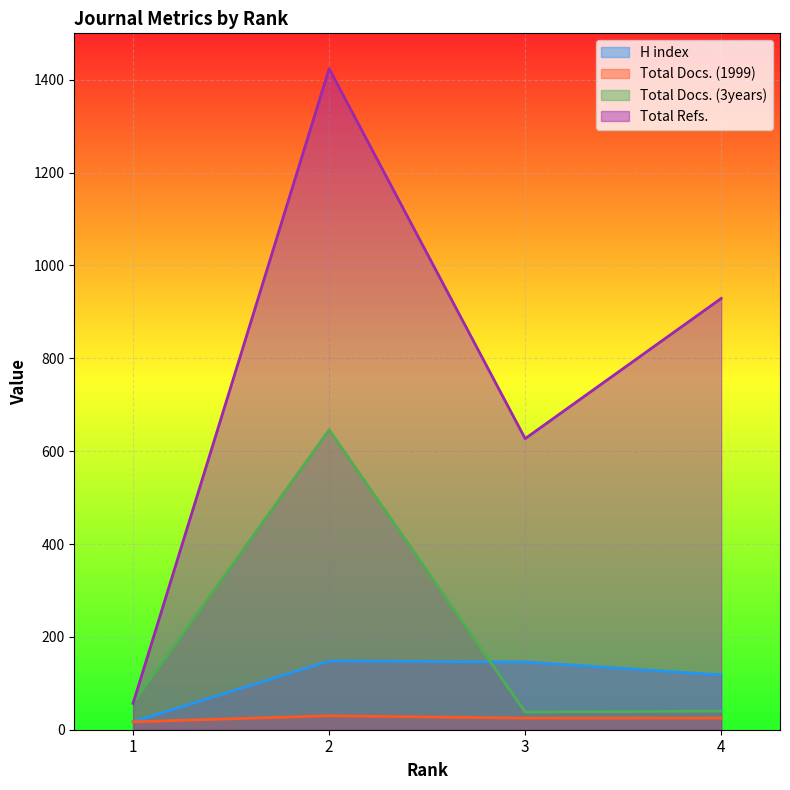

How many lines are shown in the chart?

4